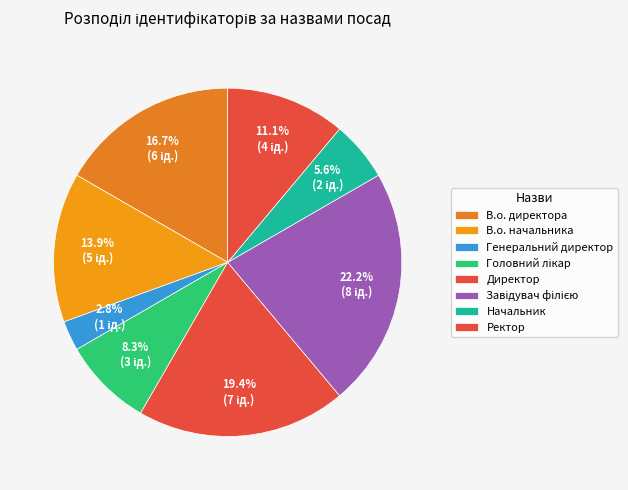

Count the number of slices in the pie.

8